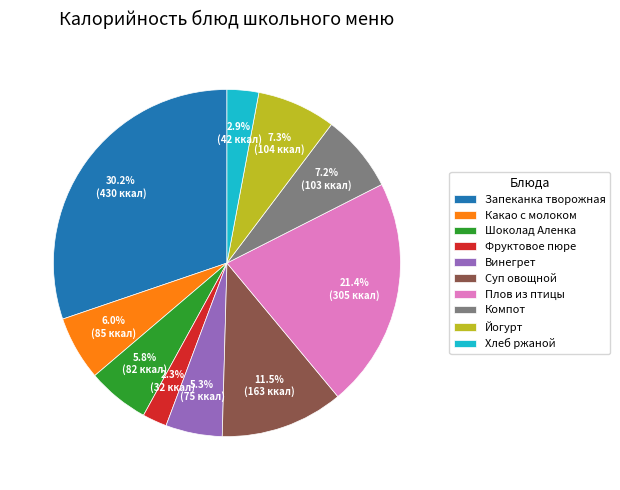

Which category has the biggest portion of the pie?

Запеканка творожная